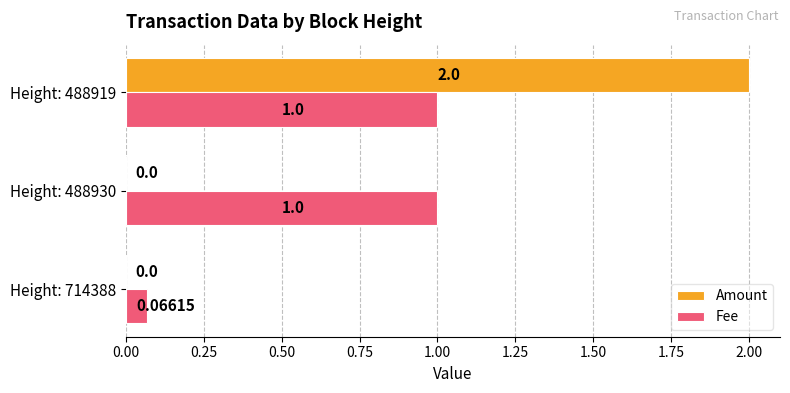

Which series has the largest range (max minus min)?

Amount